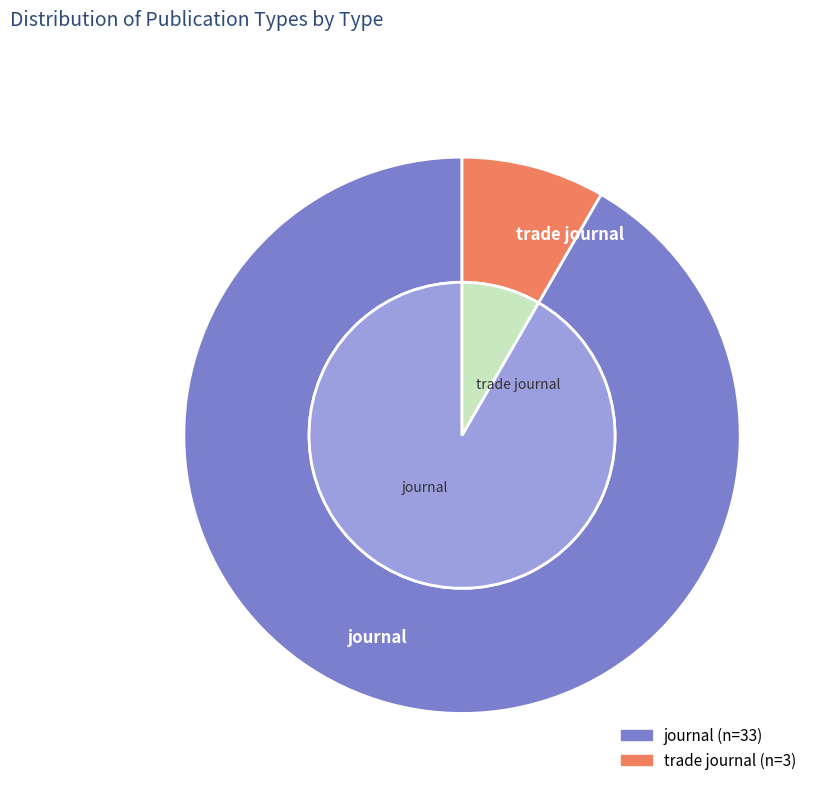

To the nearest percent, what portion does journal represent?

92%